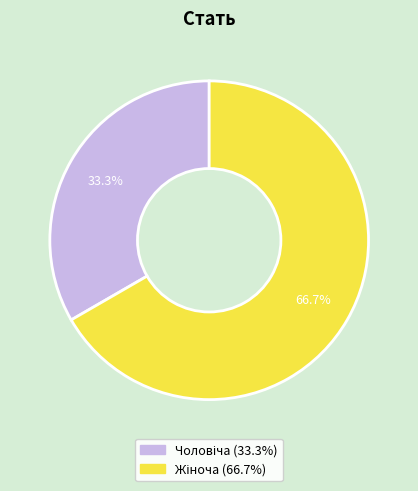

Is there any slice that represents more than half of the pie?

Yes